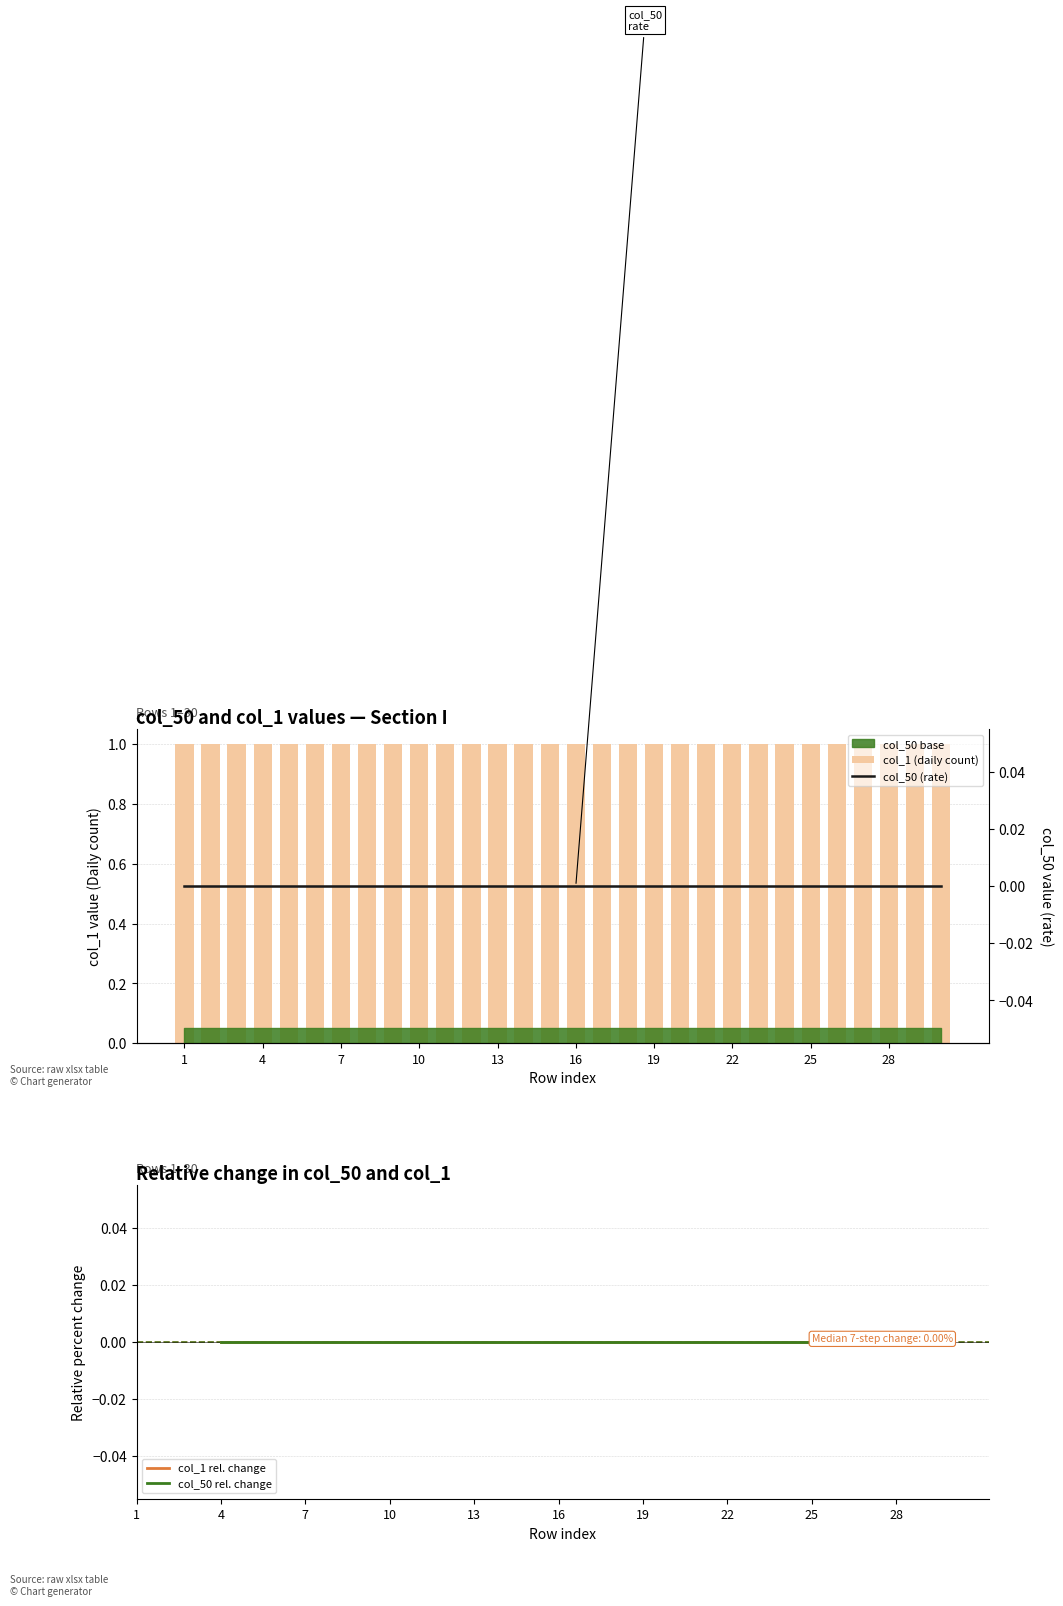

What is the greatest value displayed?

1.0